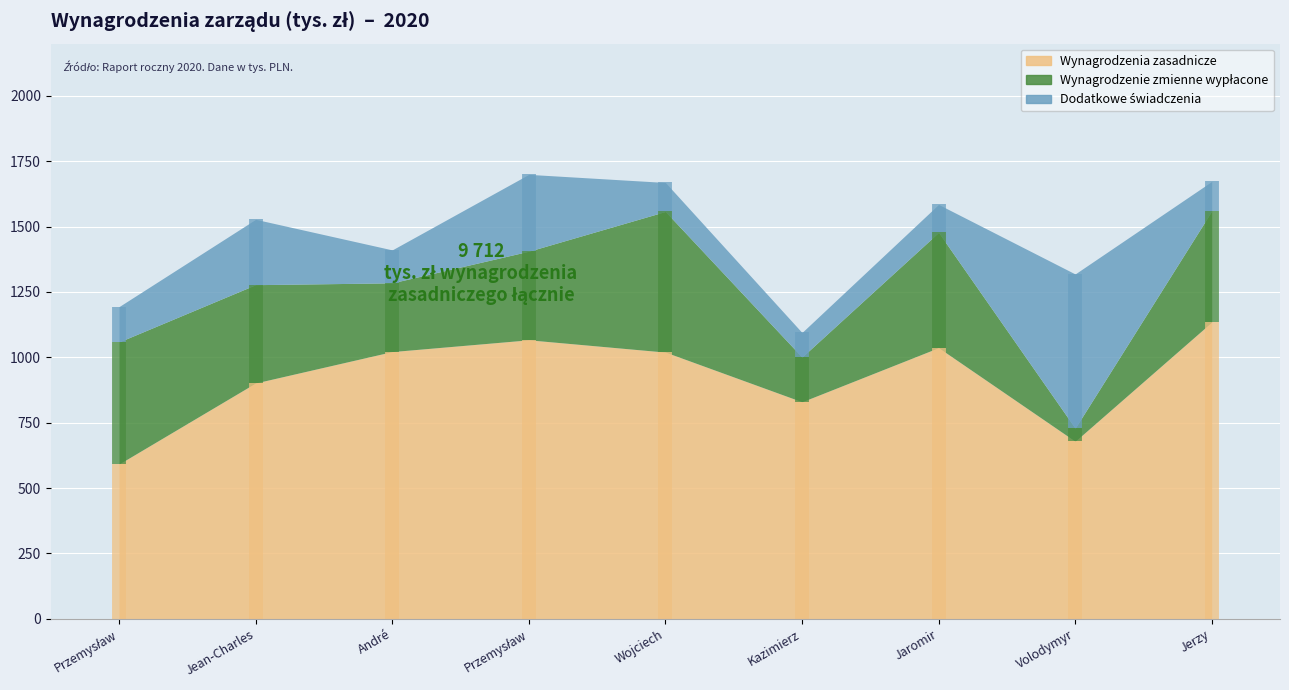

True or false: Wynagrodzenia zasadnicze and Wynagrodzenie zmienne wypłacone intersect in this chart.

False